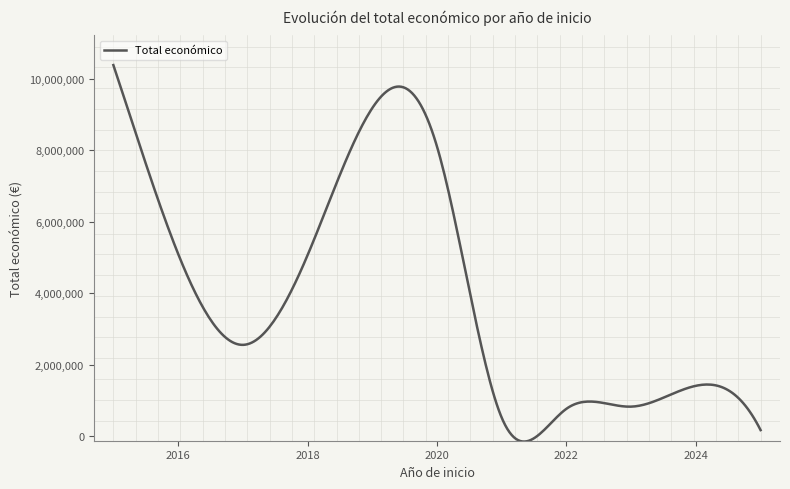

What is the maximum value shown in the chart?

10375038.0